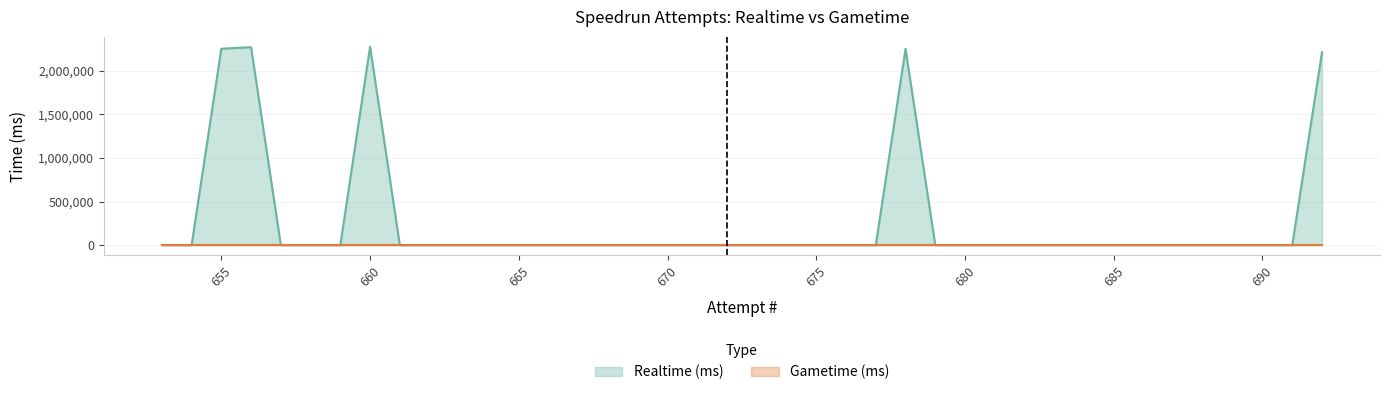

The value of Realtime (ms) at 687 is 0. True or false?

True